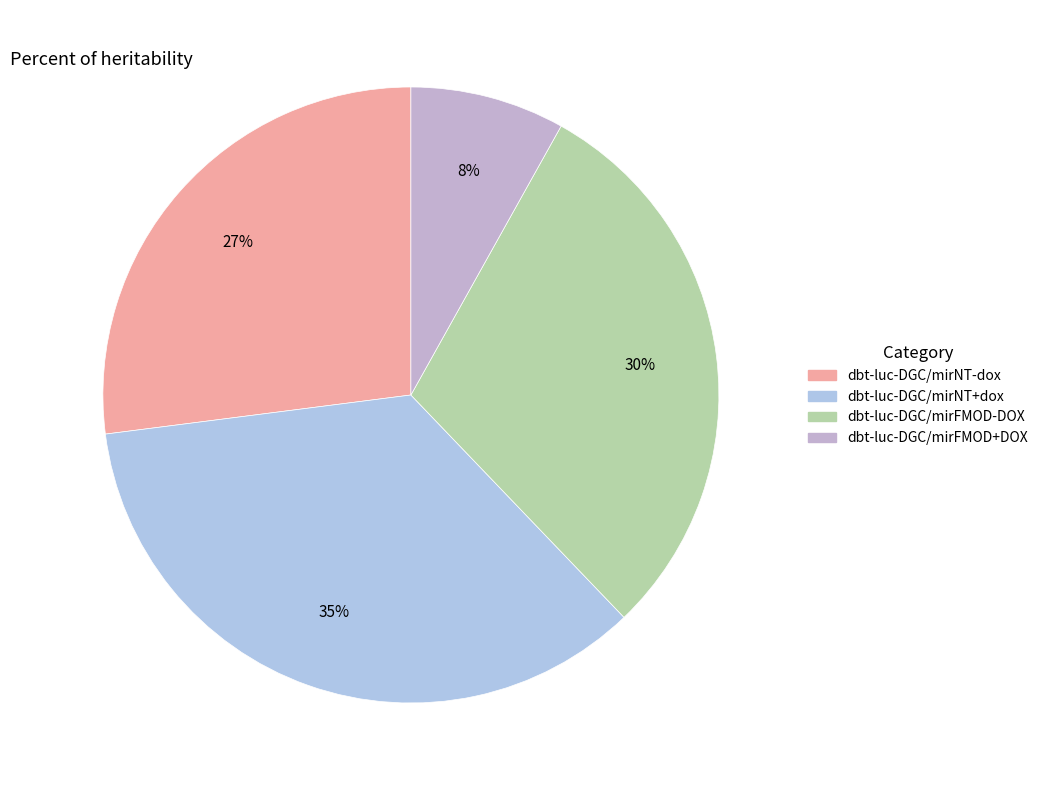

Count the number of slices in the pie.

4